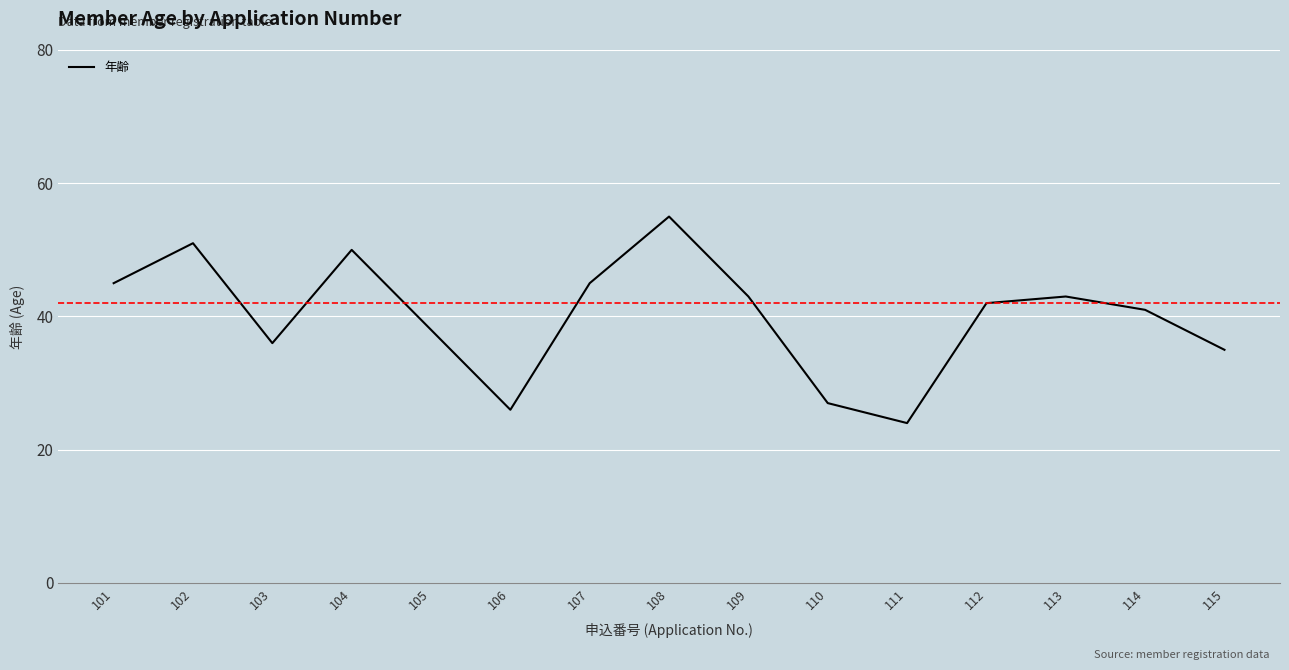

The value at 112 is 42. True or false?

True